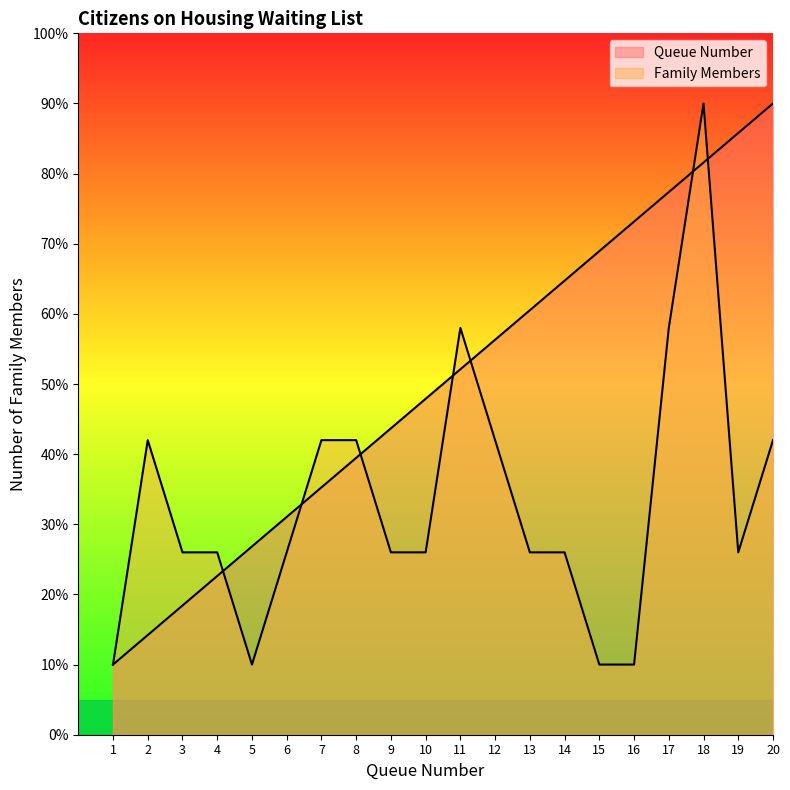

What is the greatest value displayed?

9.0